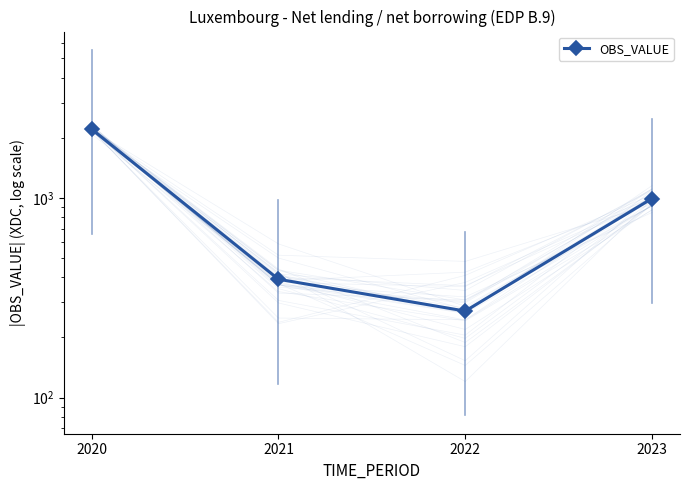

At which label does the data first exceed 992?

2020